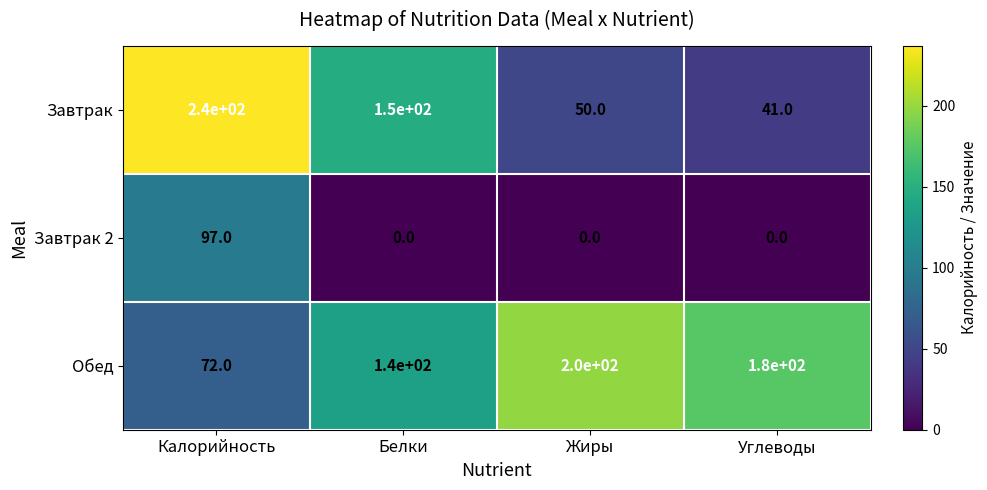

Reading right to left, what are all the values shown in this chart?

Завтрак: Углеводы=41	Жиры=50	Белки=150	Калорийность=240
Завтрак 2: Углеводы=0	Жиры=0	Белки=0	Калорийность=97
Обед: Углеводы=180	Жиры=200	Белки=140	Калорийность=72